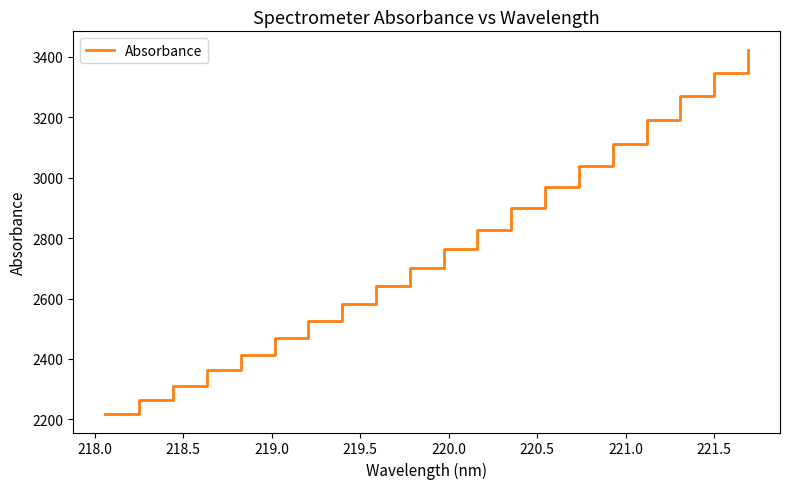

What is the maximum value shown in the chart?

3424.3